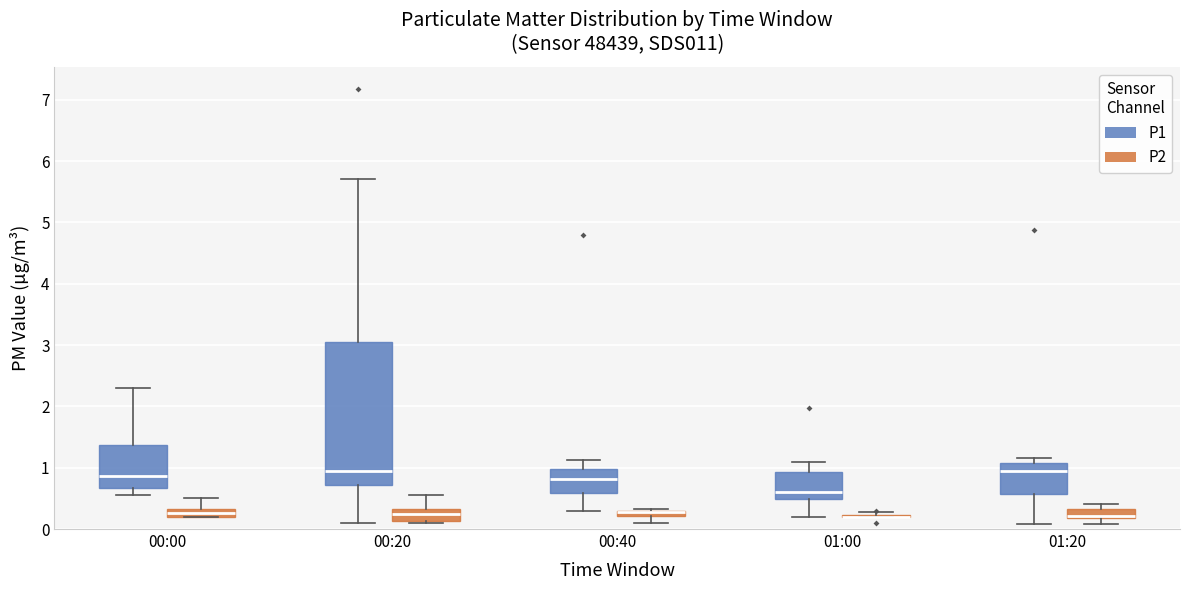

Comparing the boxes themselves (not the whiskers), which one is the tallest?

00:20 (P1)